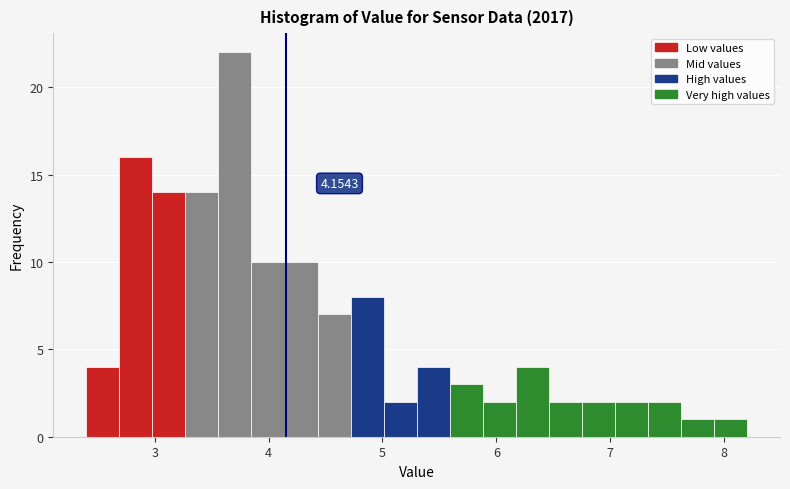

Around what value on the x-axis is the tallest bar? Give the approximate position of its centre, as read against the axis.

3.7